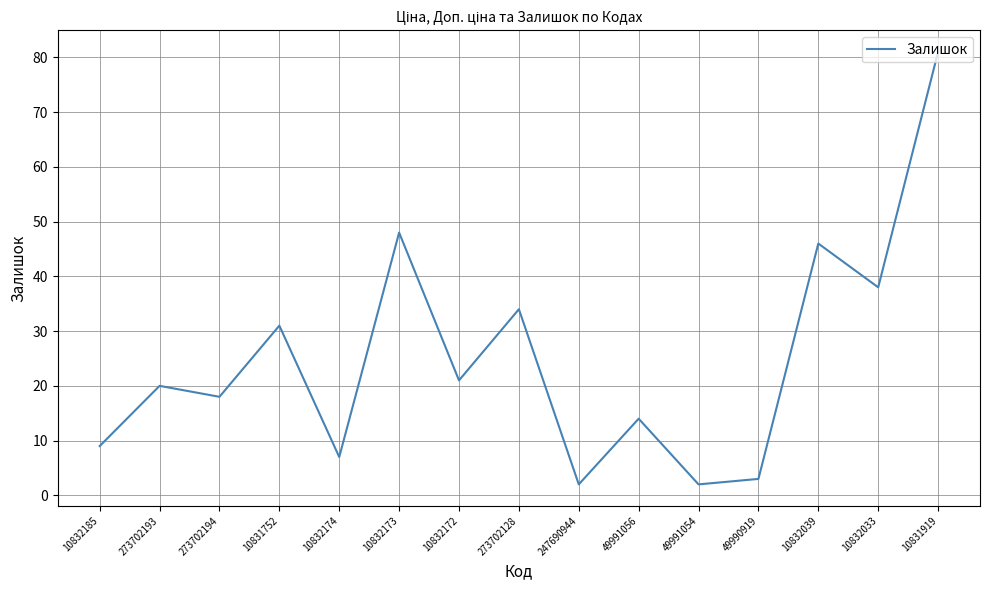

True or false: the data has more than 1 interior local peaks.

True